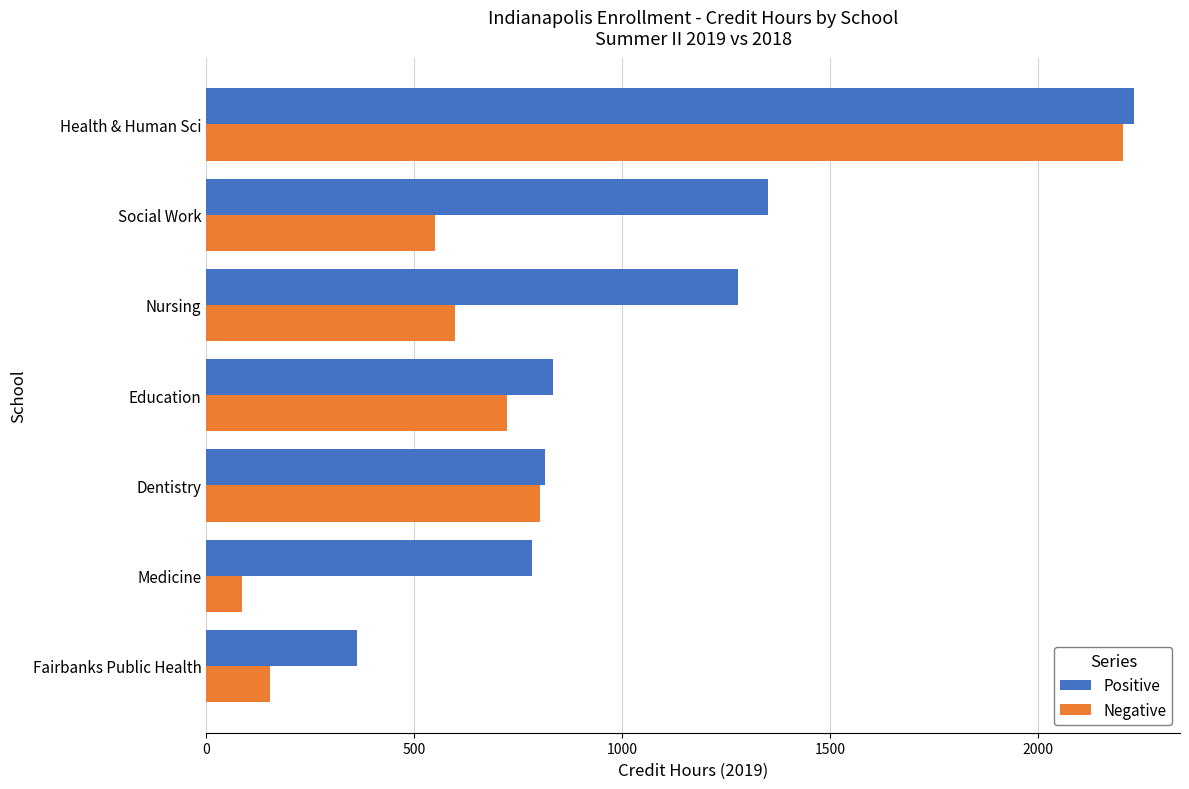

What is the smallest value displayed?

87.0